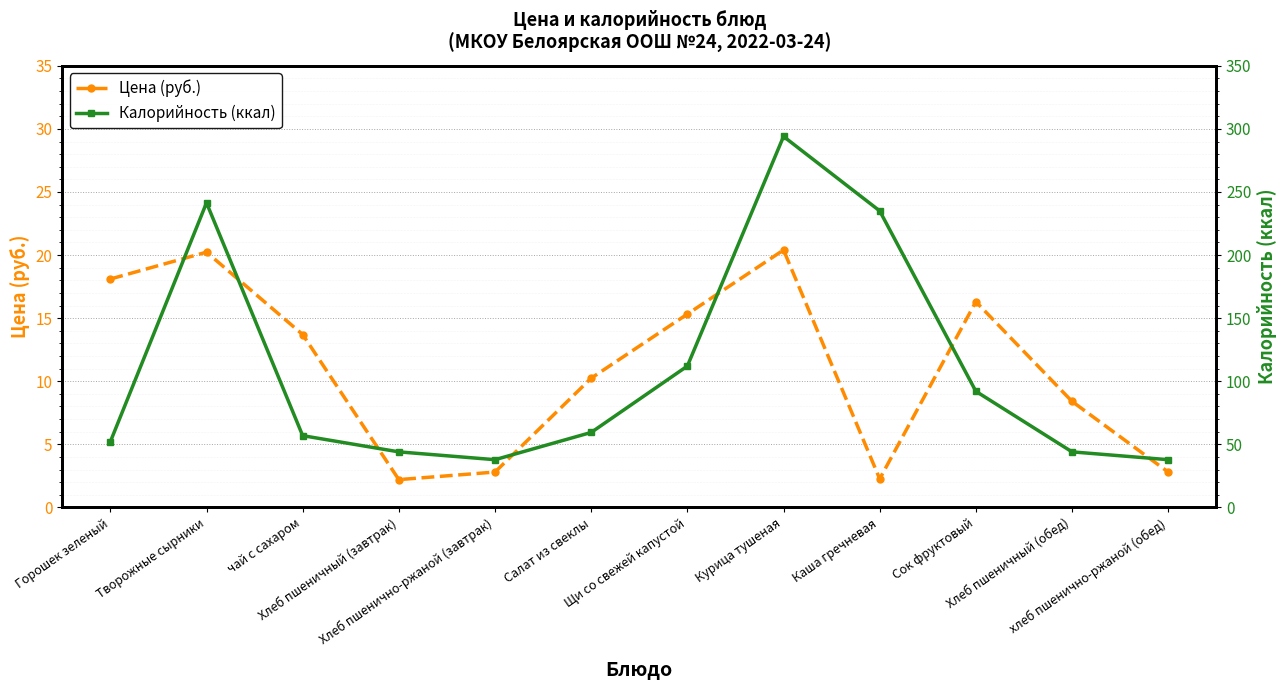

At which category is the sum across all series the highest?

Курица тушеная